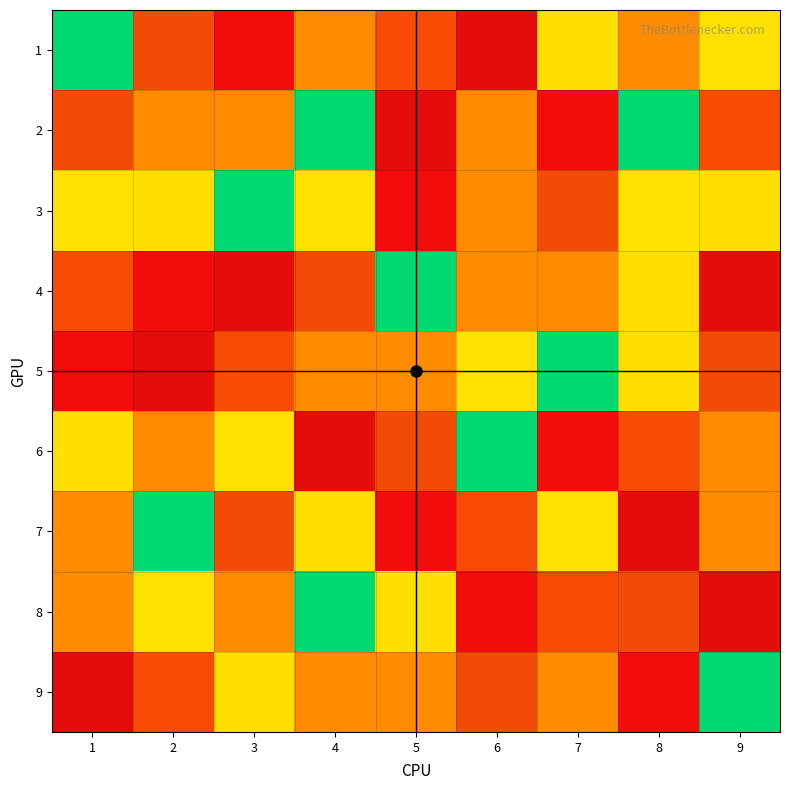

What value does the 4 series have at 2?

1